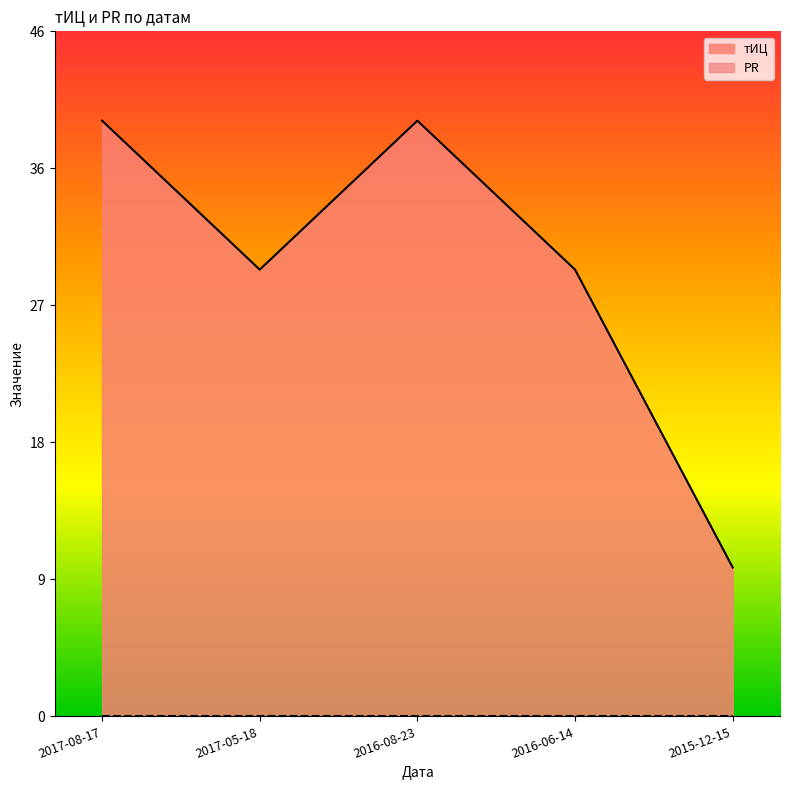

Between 2015-12-15 and 2016-08-23, which is larger?

2016-08-23